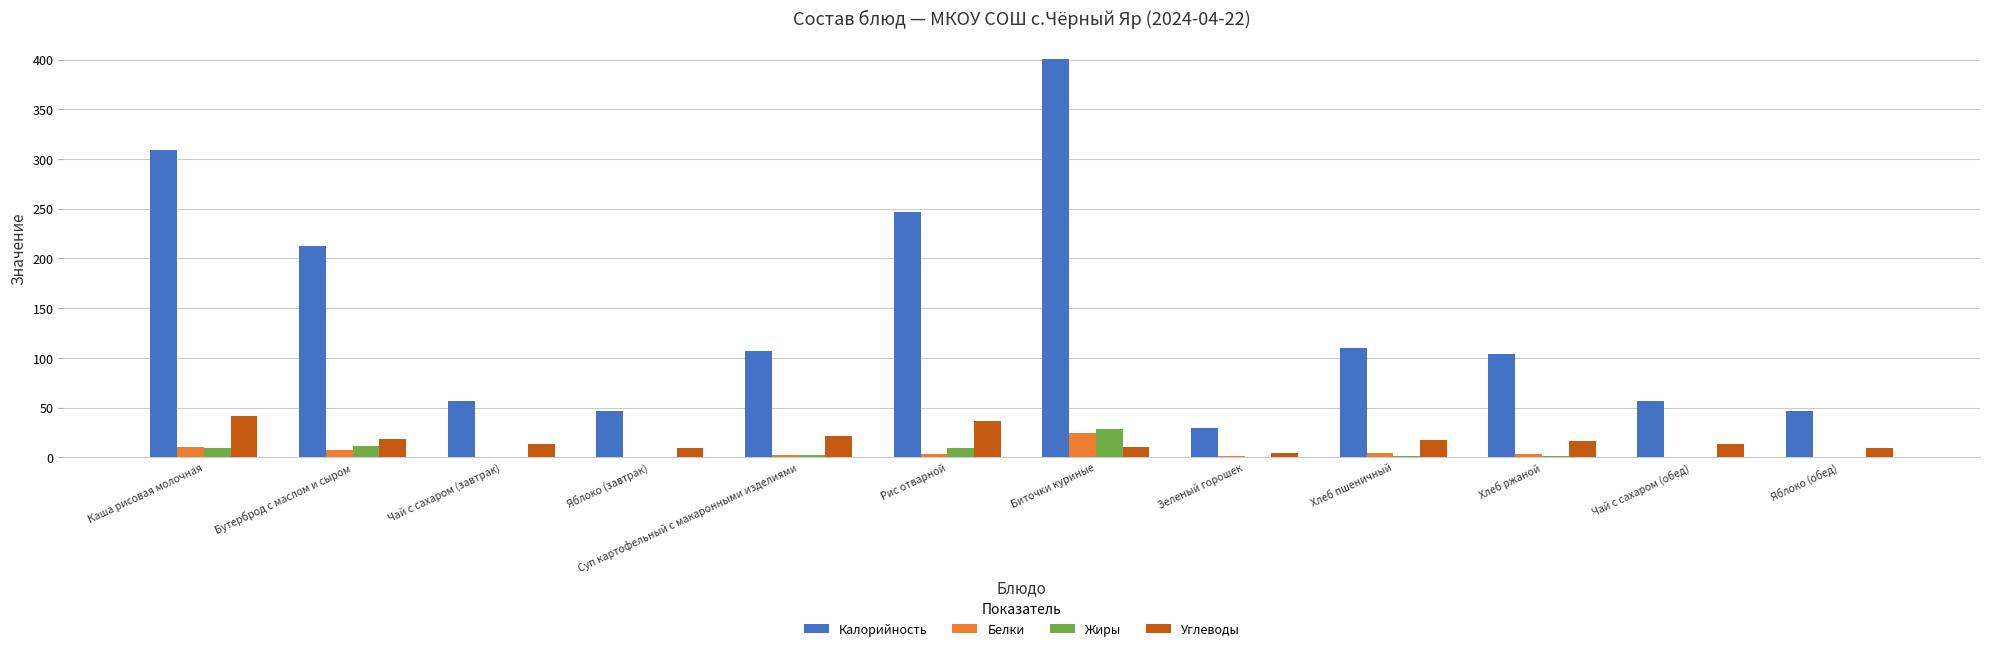

Is it true that Белки equals 24.8 at Биточки куриные?

True